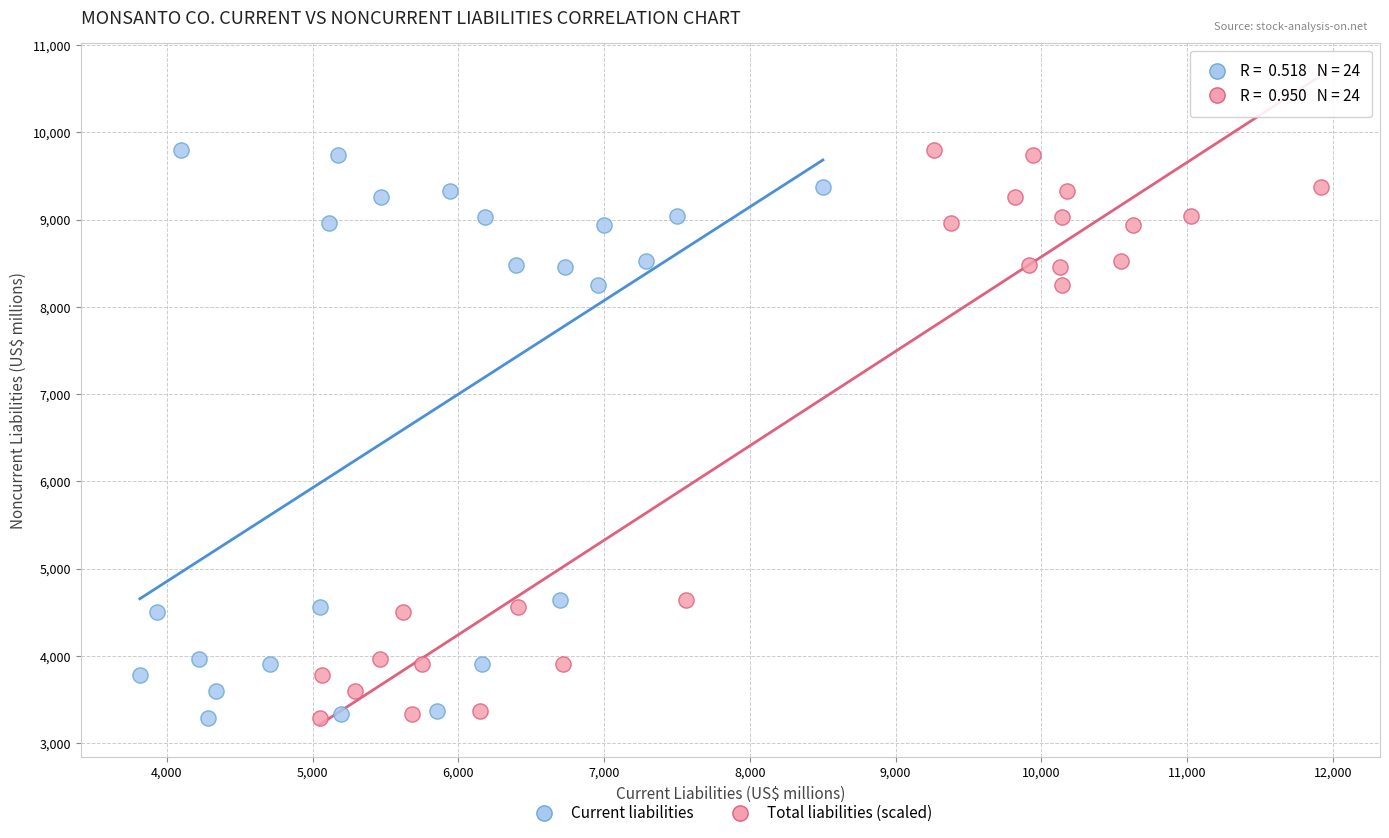

What are all the series names shown in the legend?

Current liabilities, Total liabilities (scaled)